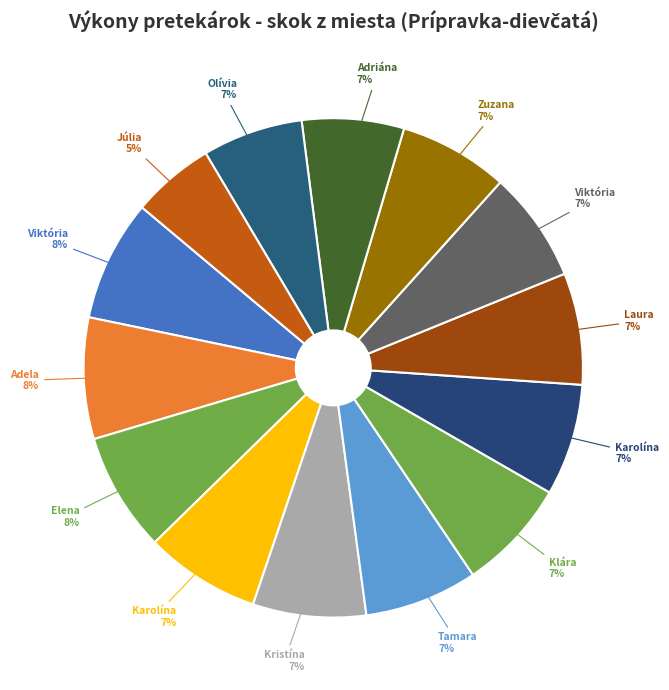

Which slice is the largest?

Bardáčová Viktória (15)